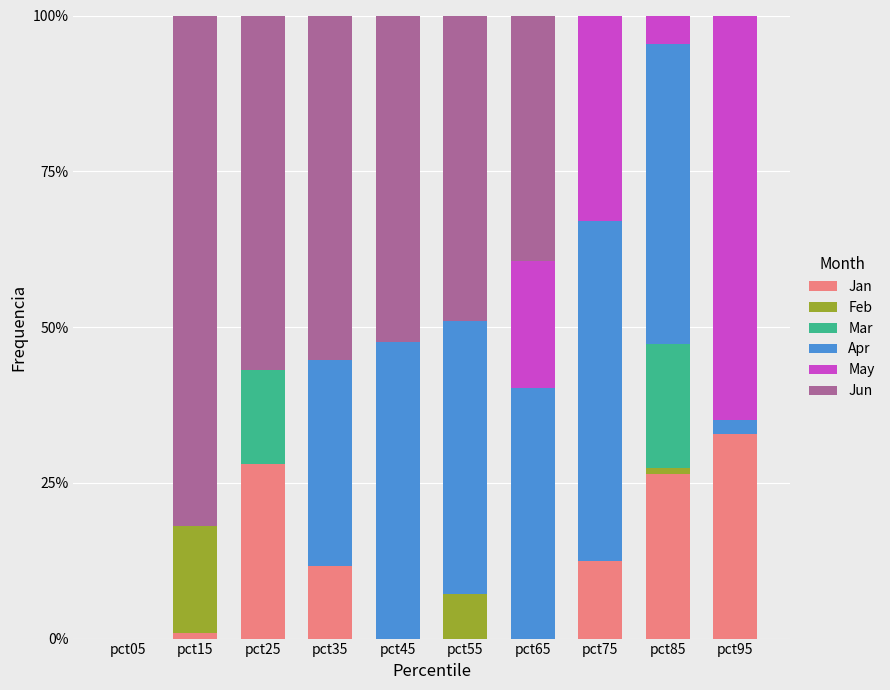

Reading right to left, transcribe all the data shown in this chart.

Jan: pct95=32.9	pct85=26.4	pct75=12.5	pct65=0.0	pct55=0.0	pct45=0.0	pct35=11.7	pct25=28.0	pct15=0.8	pct05=0.0
Feb: pct95=0.0	pct85=0.9	pct75=0.0	pct65=0.0	pct55=7.1	pct45=0.0	pct35=0.0	pct25=0.0	pct15=17.2	pct05=0.0
Mar: pct95=0.0	pct85=20.0	pct75=0.0	pct65=0.0	pct55=0.0	pct45=0.0	pct35=0.0	pct25=15.1	pct15=0.0	pct05=0.0
Apr: pct95=2.1	pct85=48.0	pct75=54.5	pct65=40.2	pct55=43.8	pct45=47.5	pct35=32.9	pct25=0.0	pct15=0.0	pct05=0.0
May: pct95=64.9	pct85=4.6	pct75=33.0	pct65=20.4	pct55=0.0	pct45=0.0	pct35=0.0	pct25=0.0	pct15=0.0	pct05=0.0
Jun: pct95=0.0	pct85=0.0	pct75=0.0	pct65=39.4	pct55=49.1	pct45=52.5	pct35=55.3	pct25=56.9	pct15=81.9	pct05=0.0